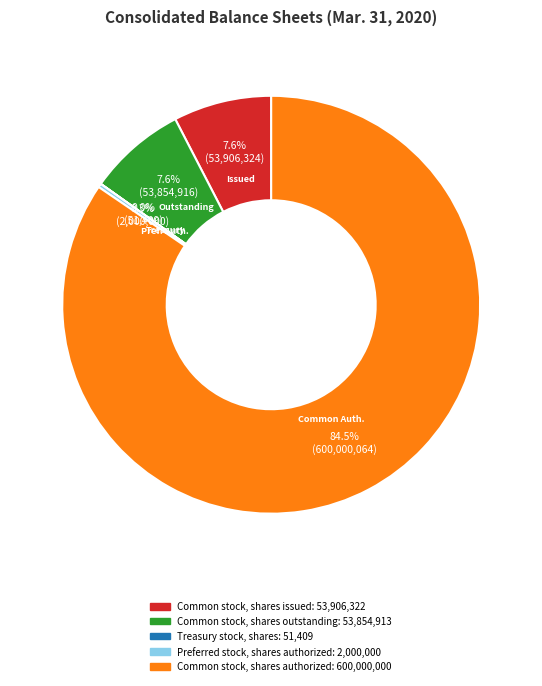

Is it true that Preferred stock, shares authorized is 0% of the pie?

True